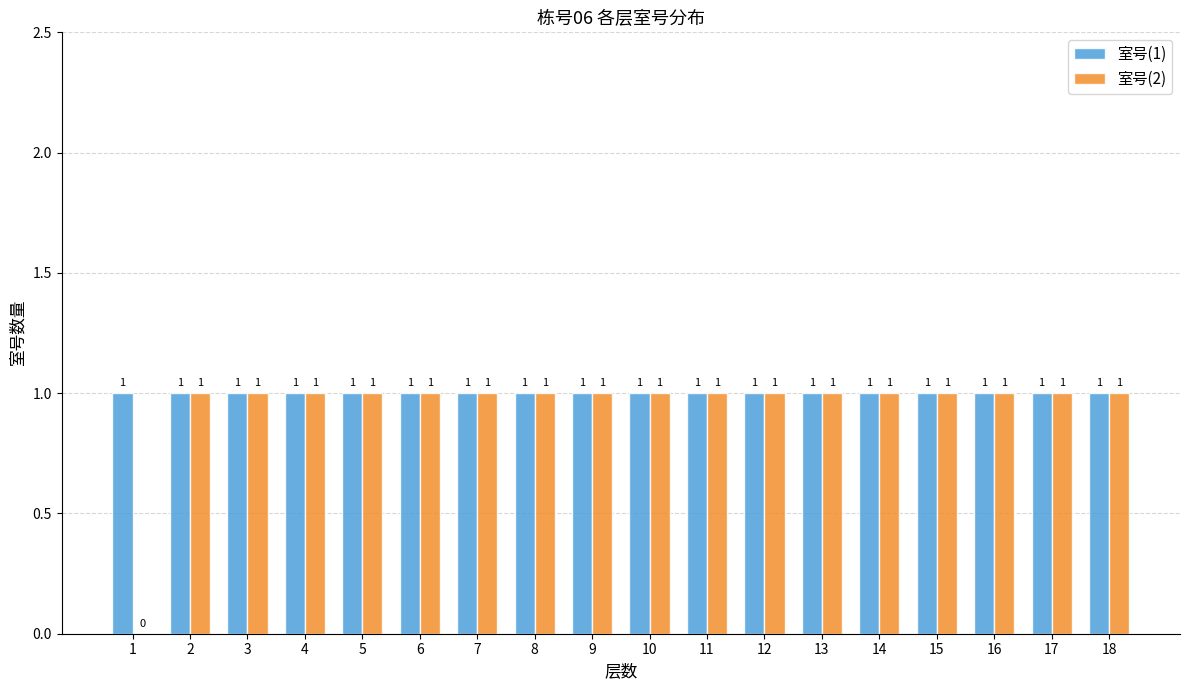

Which series has the largest total across all categories?

室号(1)